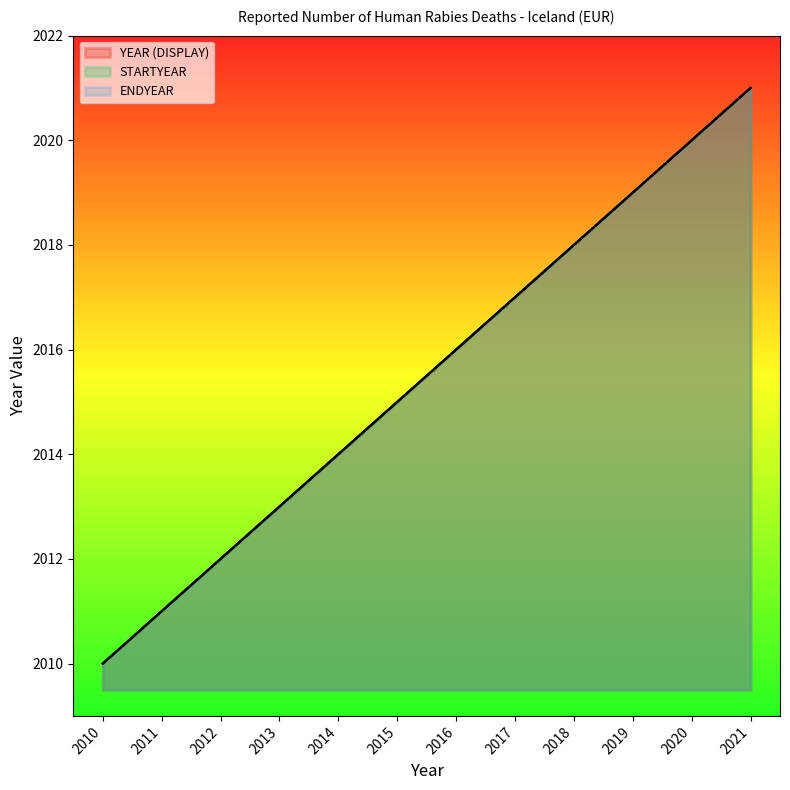

Which category has the highest value across all series?

2021